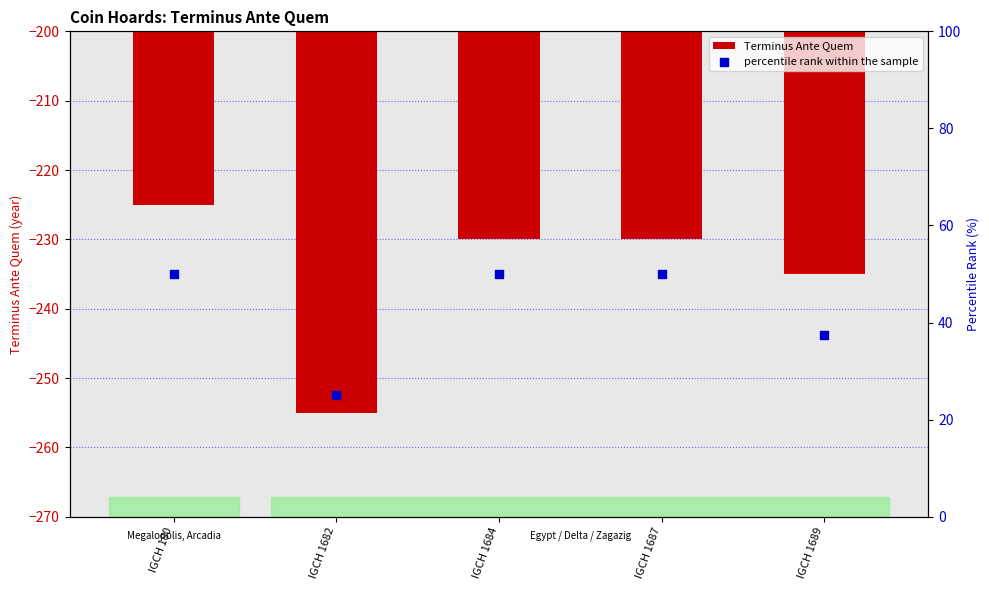

What is the total value across all series at IGCH 1682?

-230.0